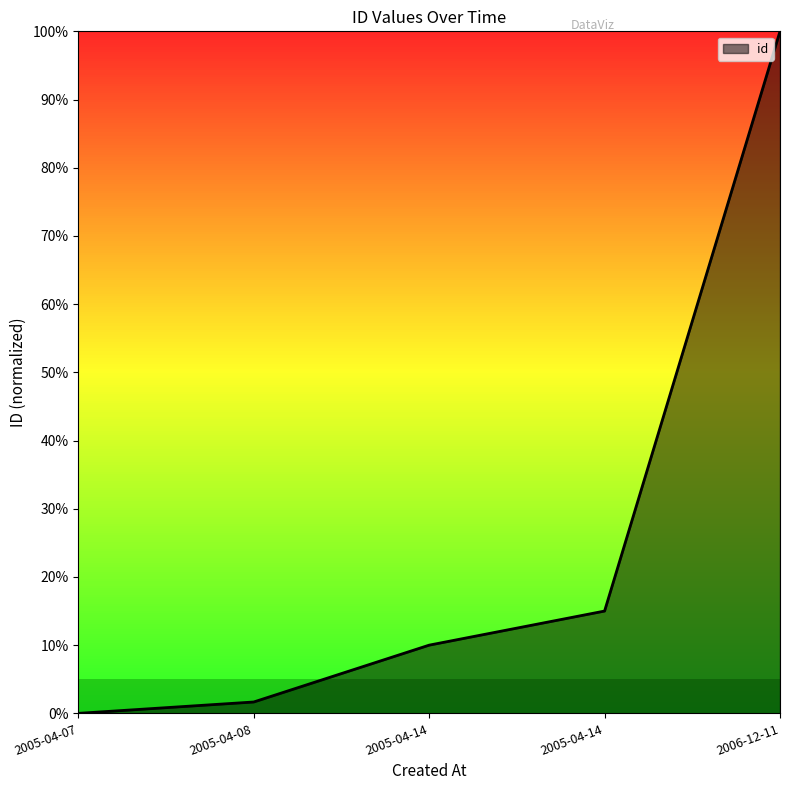

Reading left to right, transcribe all the data shown in this chart.

0.0	0.0	0.1	0.1	1.0